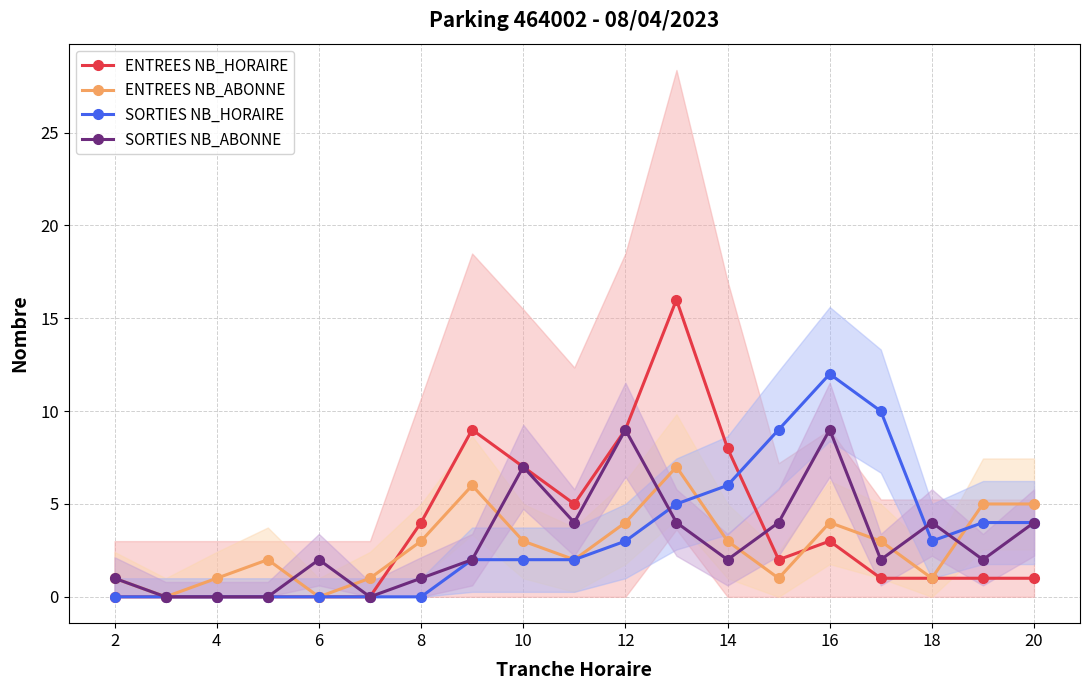

Does the chart have visible grid lines?

Yes